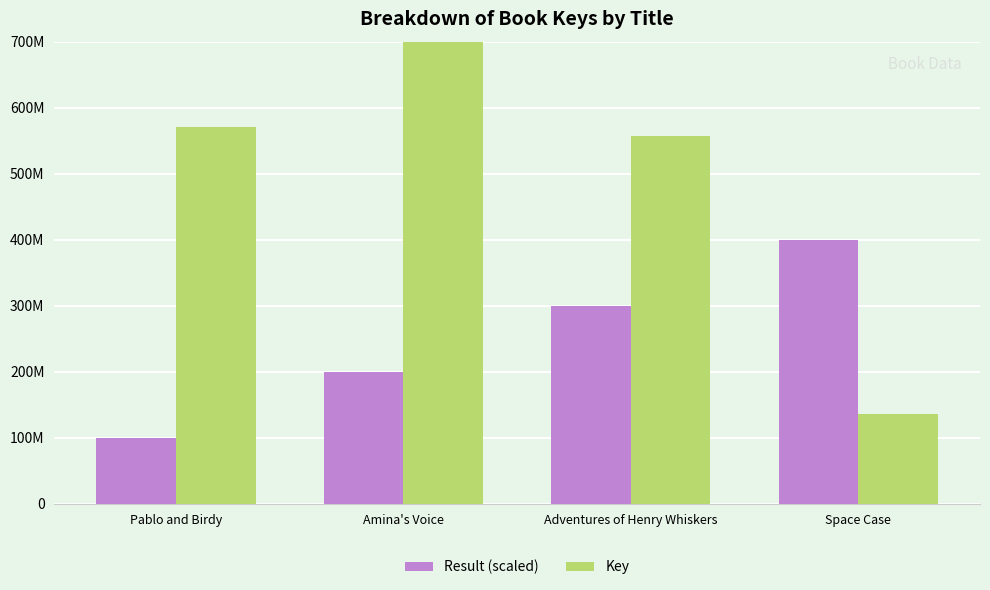

Which series has the largest range (max minus min)?

Key